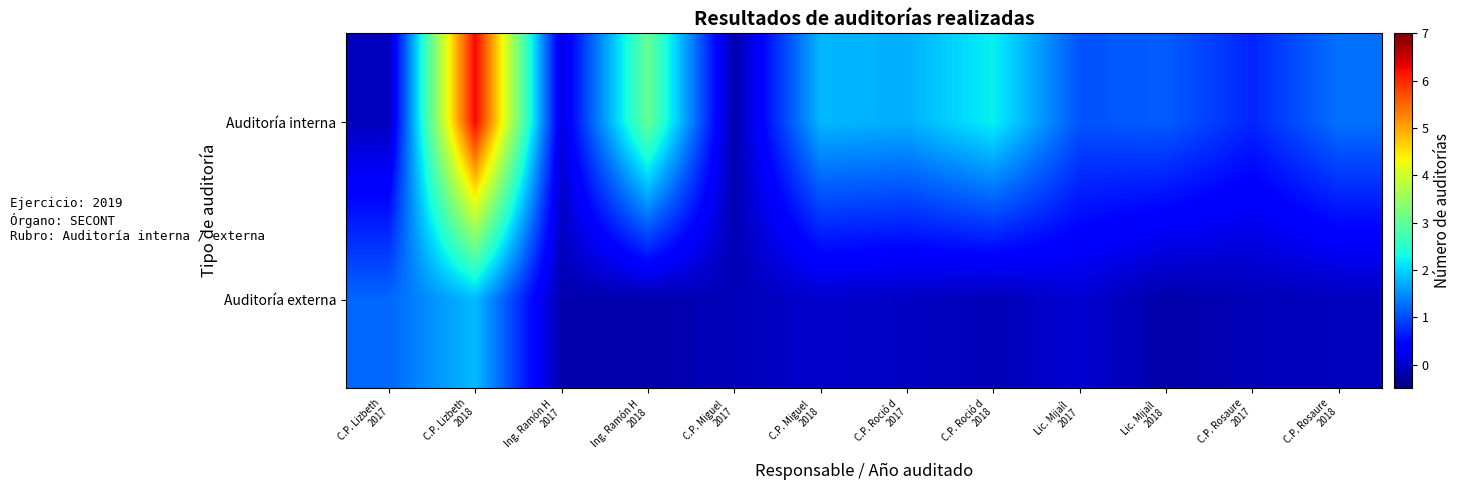

Reading left to right, extract all data points from this chart.

Auditoría interna: C.P. Lizbeth
2017=-0.1	C.P. Lizbeth
2018=6.3	Ing. Ramón H
2017=0.1	Ing. Ramón H
2018=3.1	C.P. Miguel 
2017=-0.2	C.P. Miguel 
2018=1.8	C.P. Roció d
2017=1.7	C.P. Roció d
2018=2.2	Lic. Mijaíl 
2017=1.1	Lic. Mijaíl 
2018=1.1	C.P. Rosaure
2017=0.7	C.P. Rosaure
2018=1.3
Auditoría externa: C.P. Lizbeth
2017=1.2	C.P. Lizbeth
2018=1.8	Ing. Ramón H
2017=-0.2	Ing. Ramón H
2018=-0.2	C.P. Miguel 
2017=-0.1	C.P. Miguel 
2018=0.0	C.P. Roció d
2017=-0.0	C.P. Roció d
2018=-0.1	Lic. Mijaíl 
2017=0.1	Lic. Mijaíl 
2018=-0.2	C.P. Rosaure
2017=-0.1	C.P. Rosaure
2018=-0.1